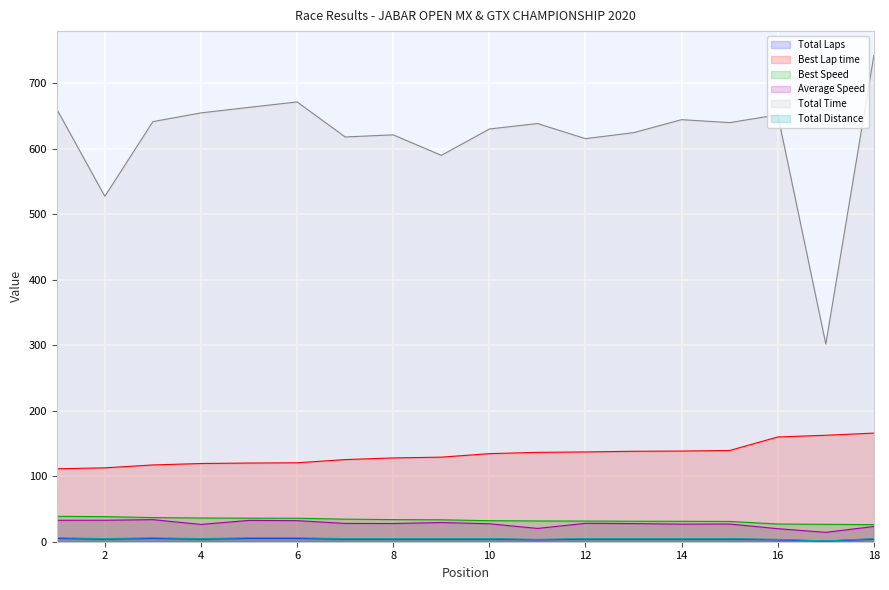

True or false: Total Time and Total Laps cross at least once.

False